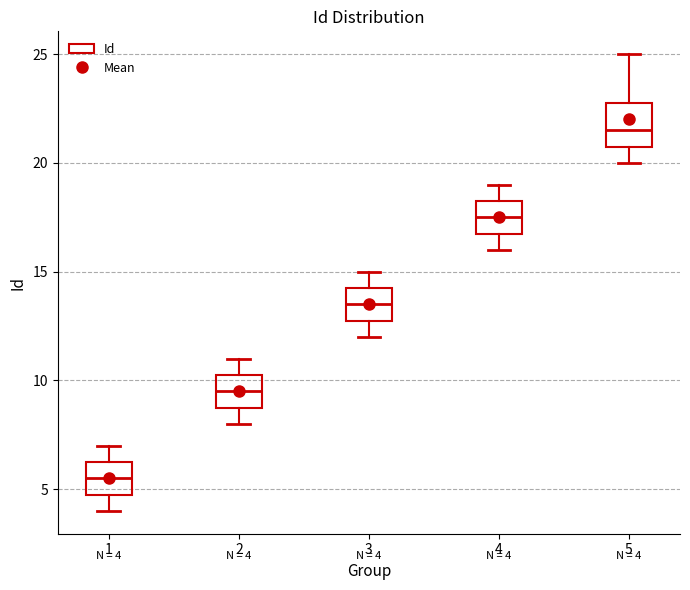

Comparing the boxes themselves (not the whiskers), which one is the tallest?

5